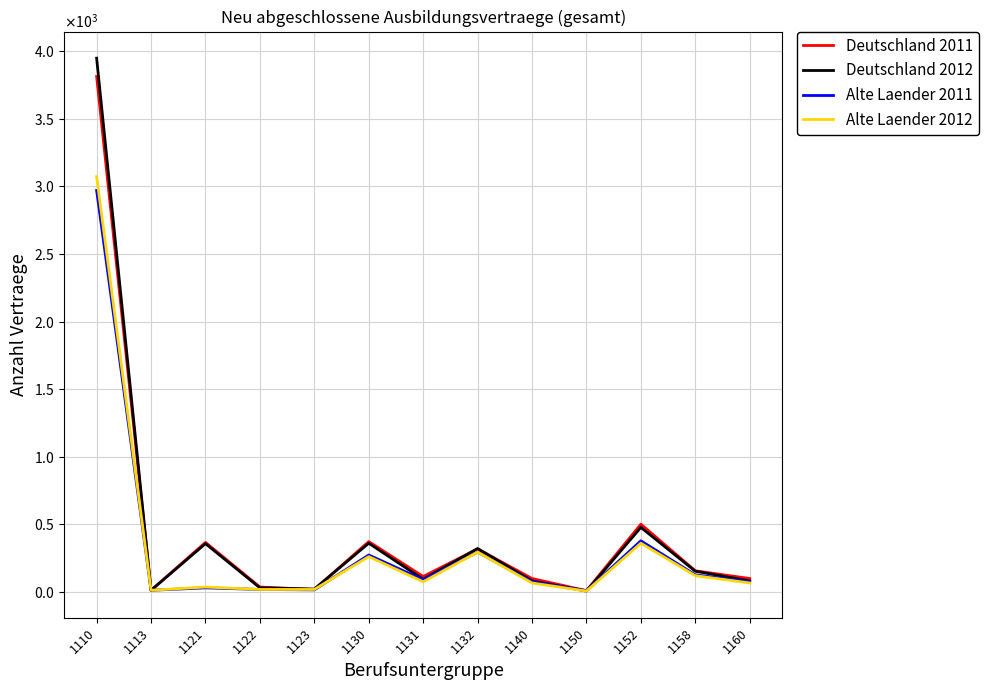

What are all the series names shown in the legend?

Deutschland 2011, Deutschland 2012, Alte Laender 2011, Alte Laender 2012